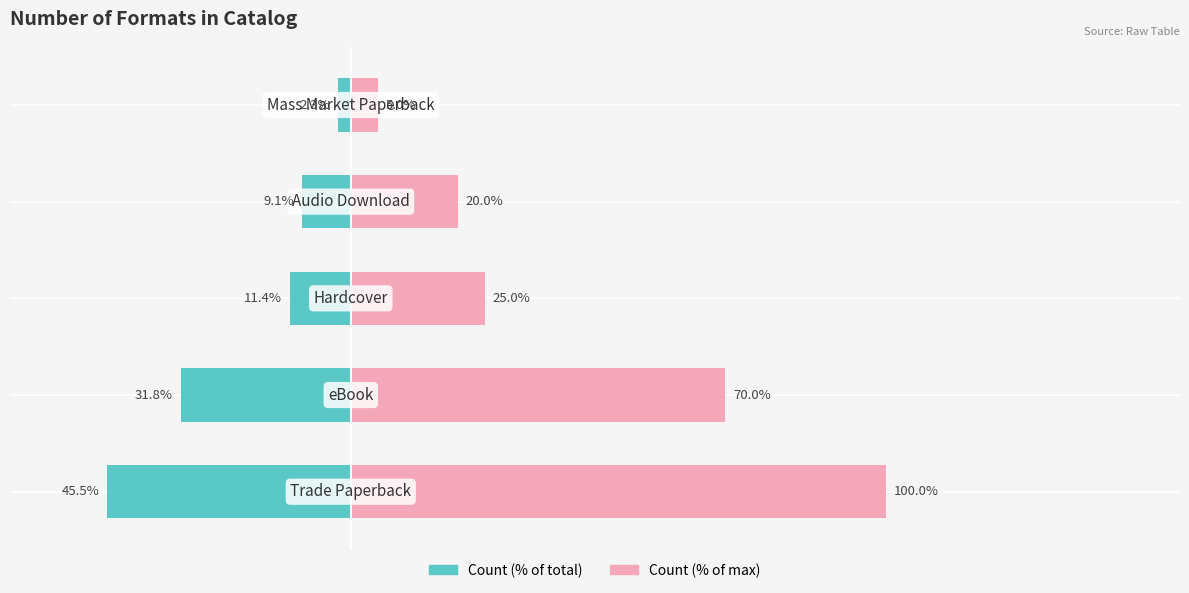

What is the difference between the Count (% of total) values at 3 and 4?

6.8